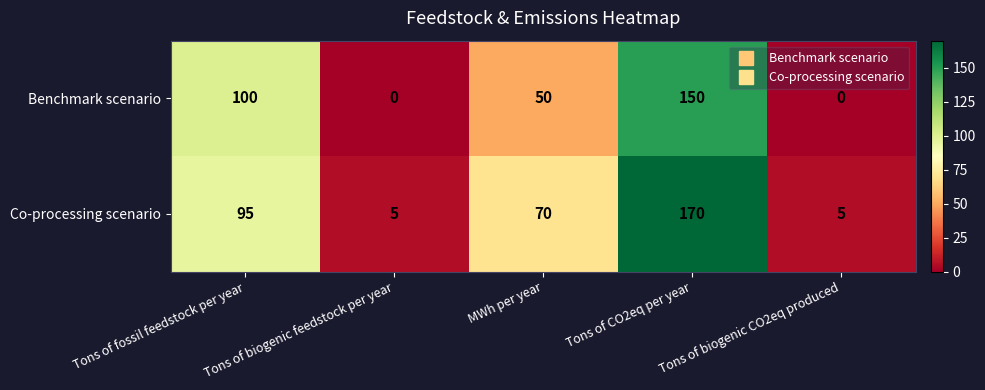

At which category is the sum across all series the highest?

Tons of CO2eq per year